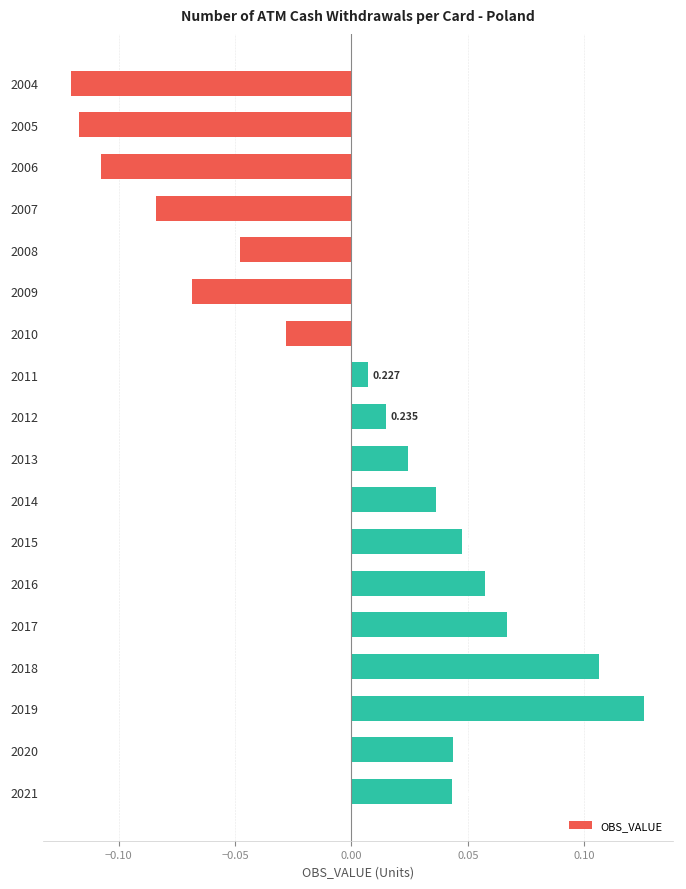

Does the chart contain any negative values?

Yes